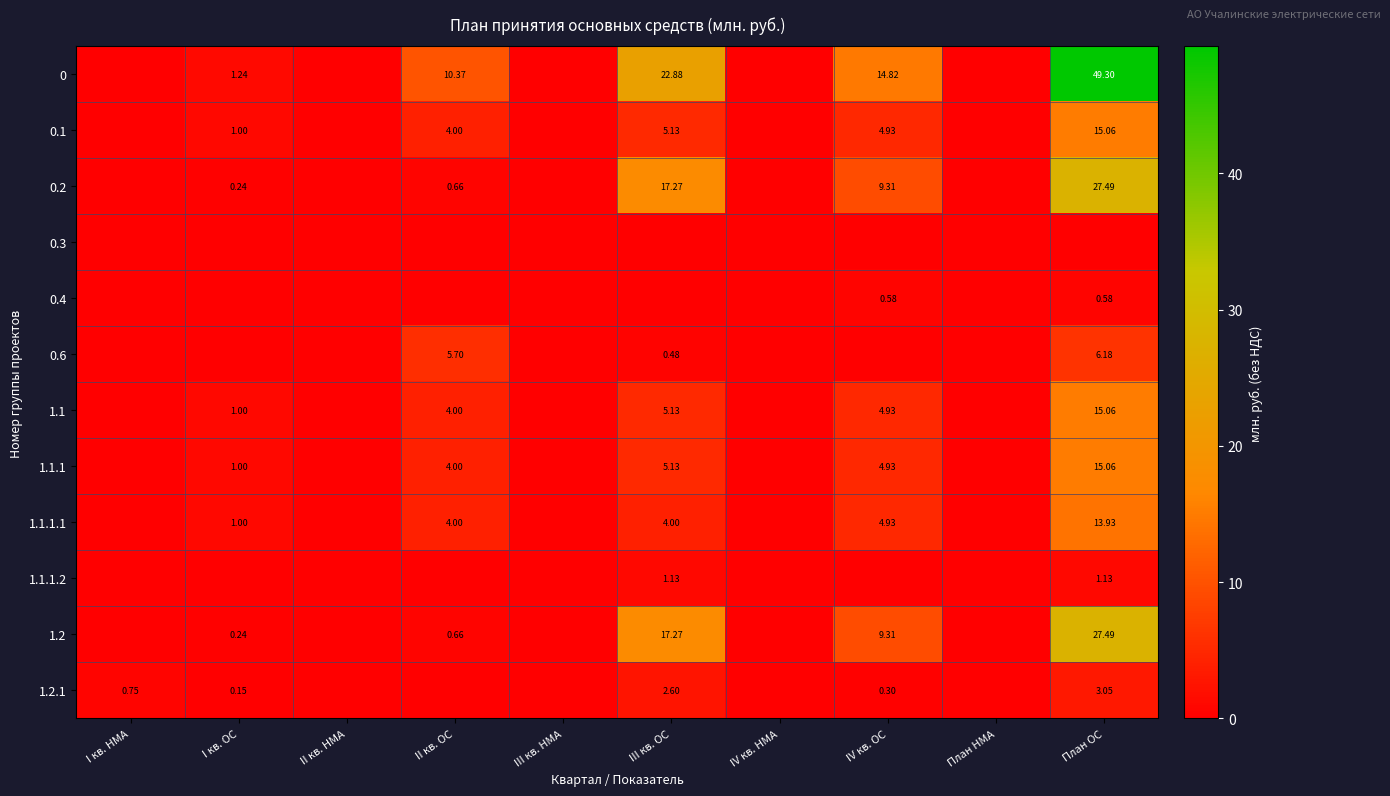

What is the difference between the maximum and minimum values in the 1.1.1.2 series?

1.1